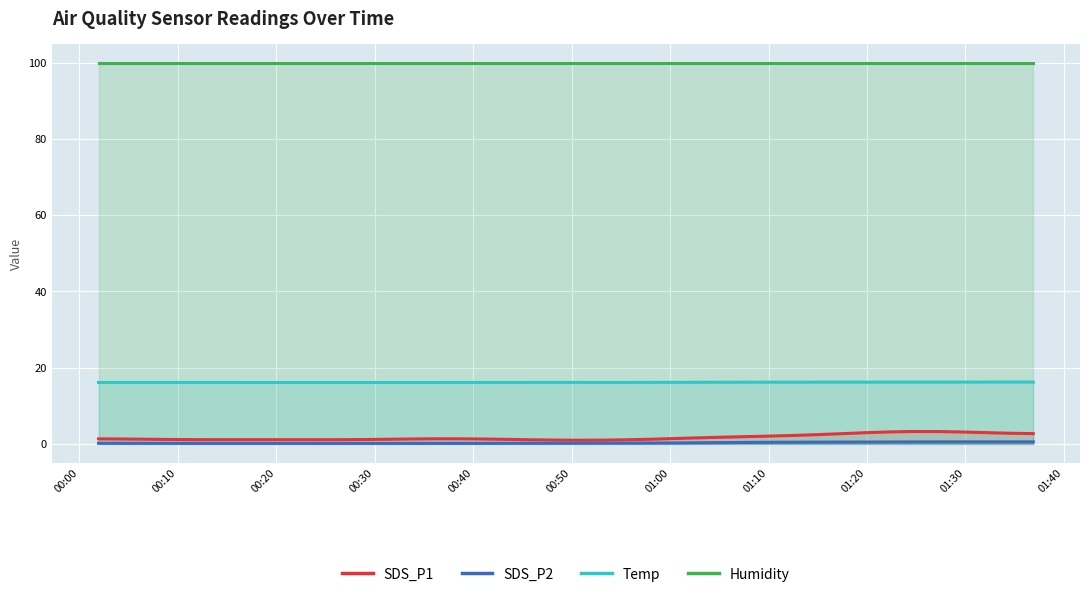

How many lines are shown in the chart?

4